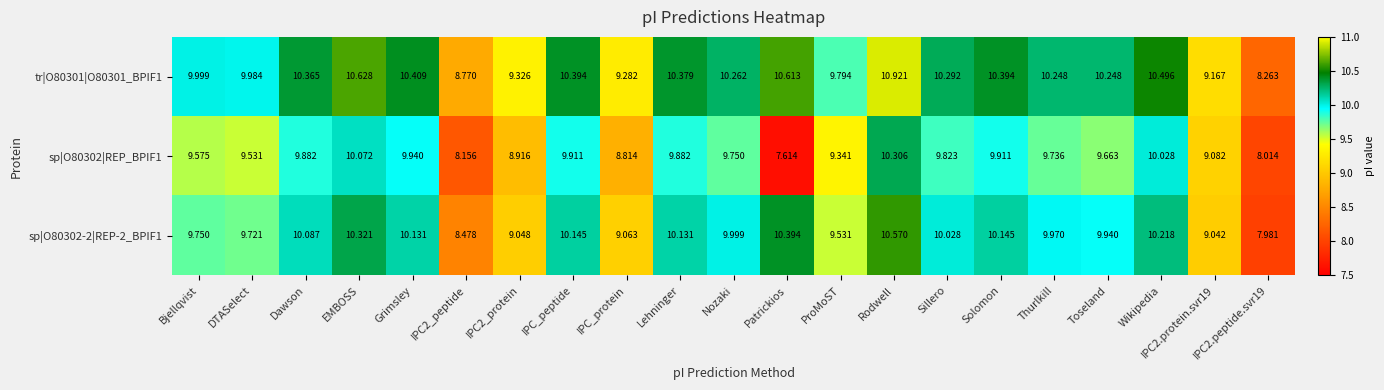

At how many categories does at least one series exceed 10?

13